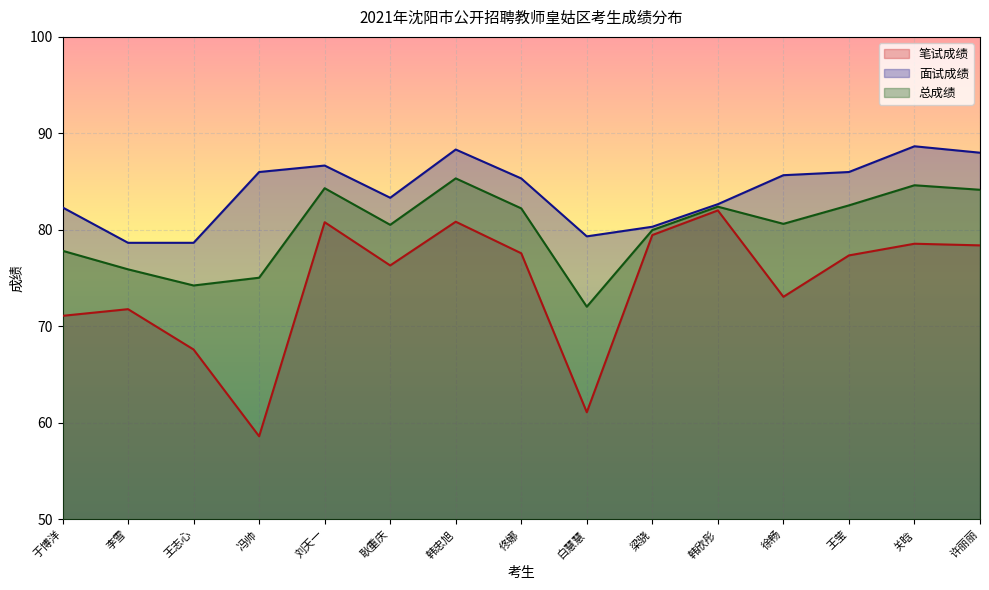

Which series has the largest total across all categories?

面试成绩